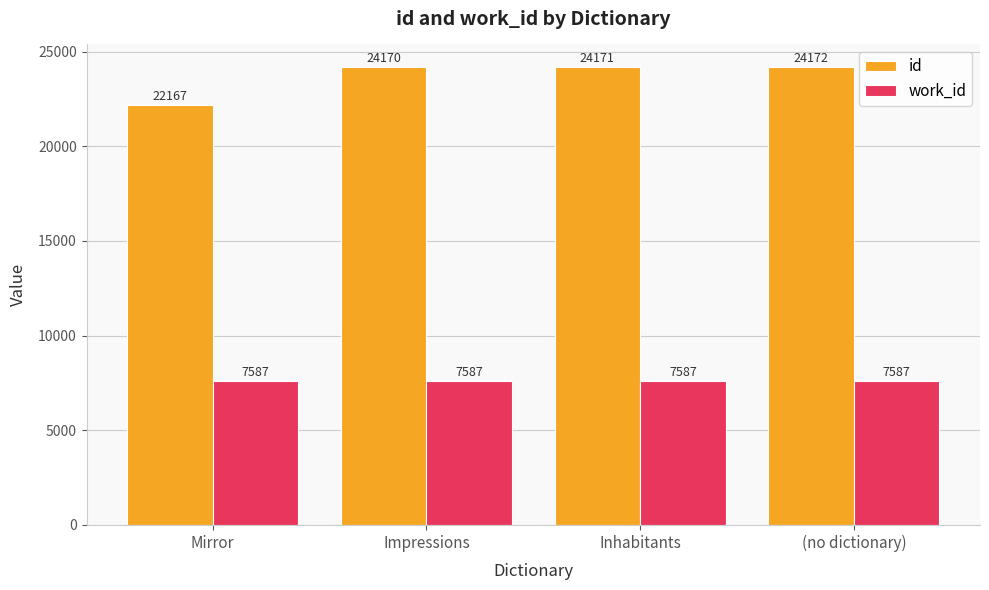

Which series has the largest total across all categories?

id